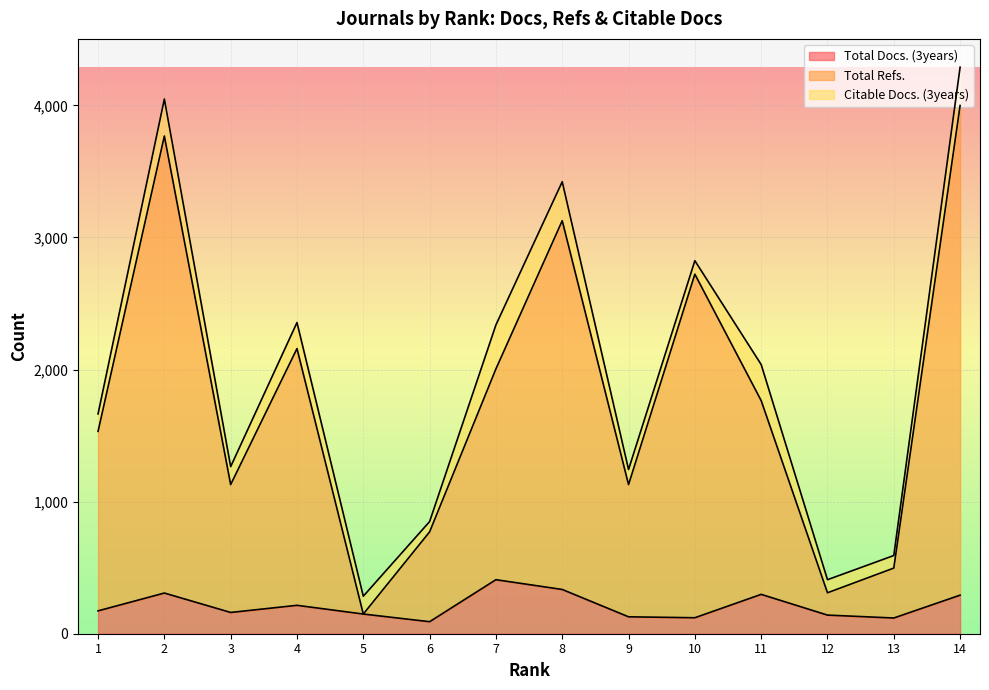

Rank the categories by Total Refs. value from lowest to highest.

5, 12, 13, 6, 3, 9, 1, 11, 7, 4, 10, 8, 2, 14